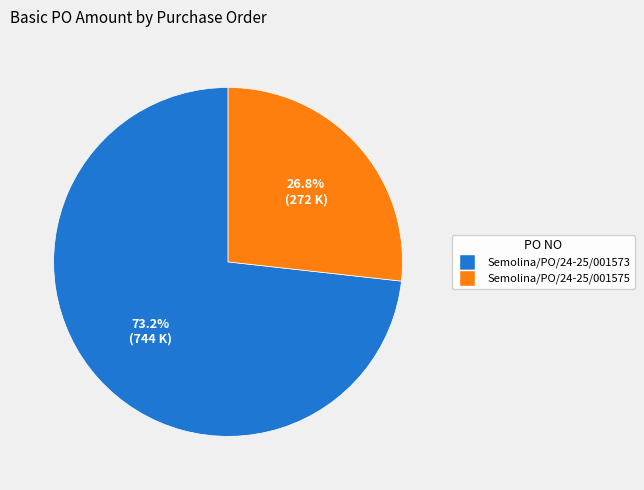

Does Semolina/PO/24-25/001575 account for over 50% of the chart?

No